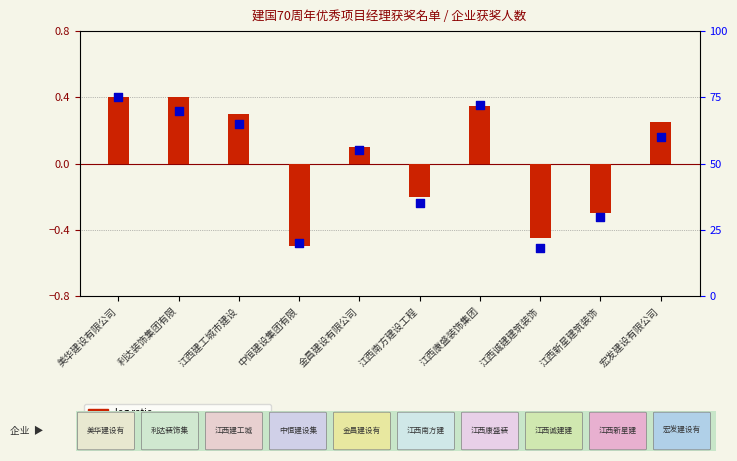

What is the ratio of the value at 中恒建设集团有限 to the value at 江西南方建设工程?

0.6